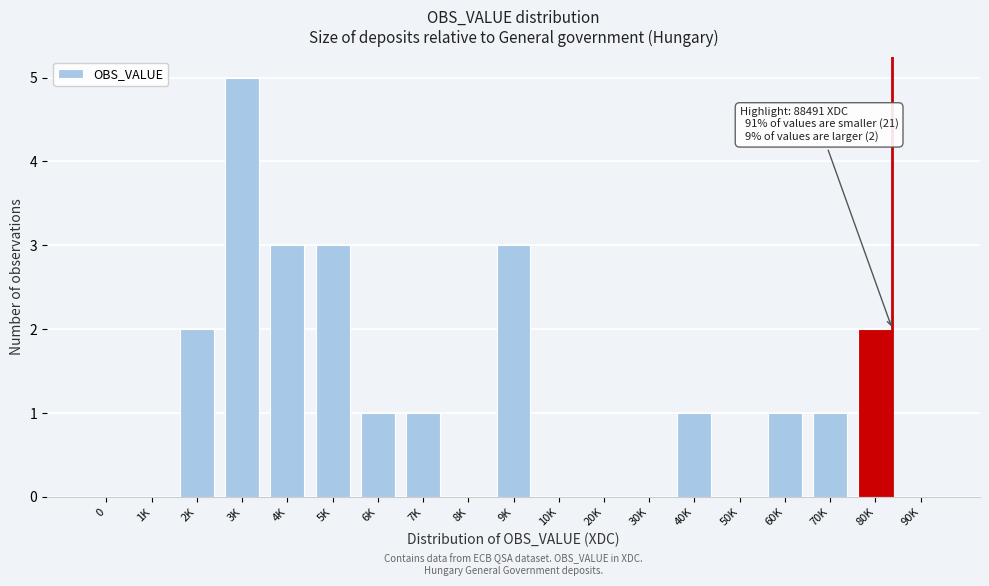

Reading left to right, list all the values displayed in this chart.

0=0	1K=0	2K=2	3K=5	4K=3	5K=3	6K=1	7K=1	8K=0	9K=3	10K=0	20K=0	30K=0	40K=1	50K=0	60K=1	70K=1	80K=2	90K=0